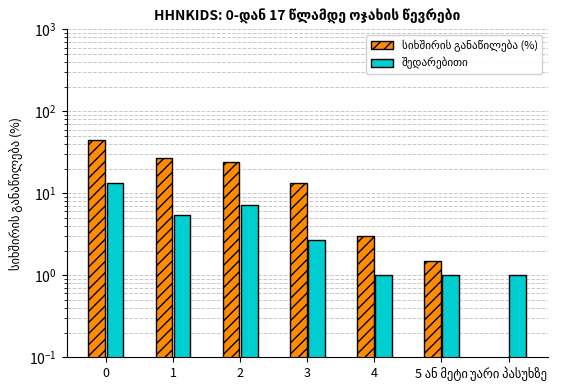

The value of სიხშირის განაწილება (%) at 2 is 34.0. True or false?

False